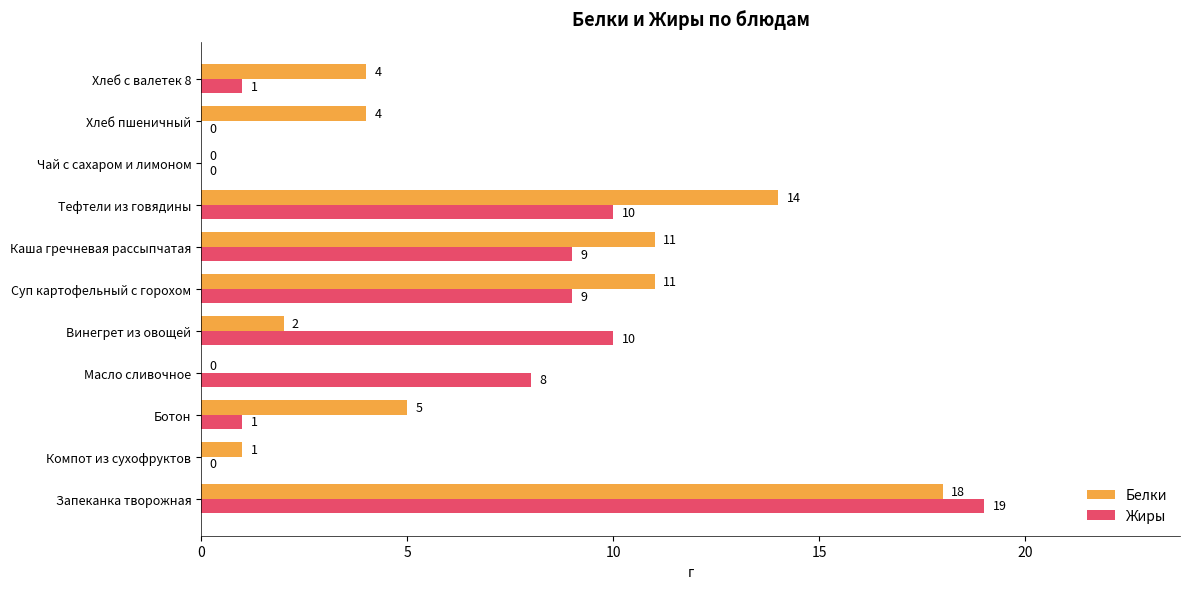

What value does the Жиры series have at Запеканка творожная?

19